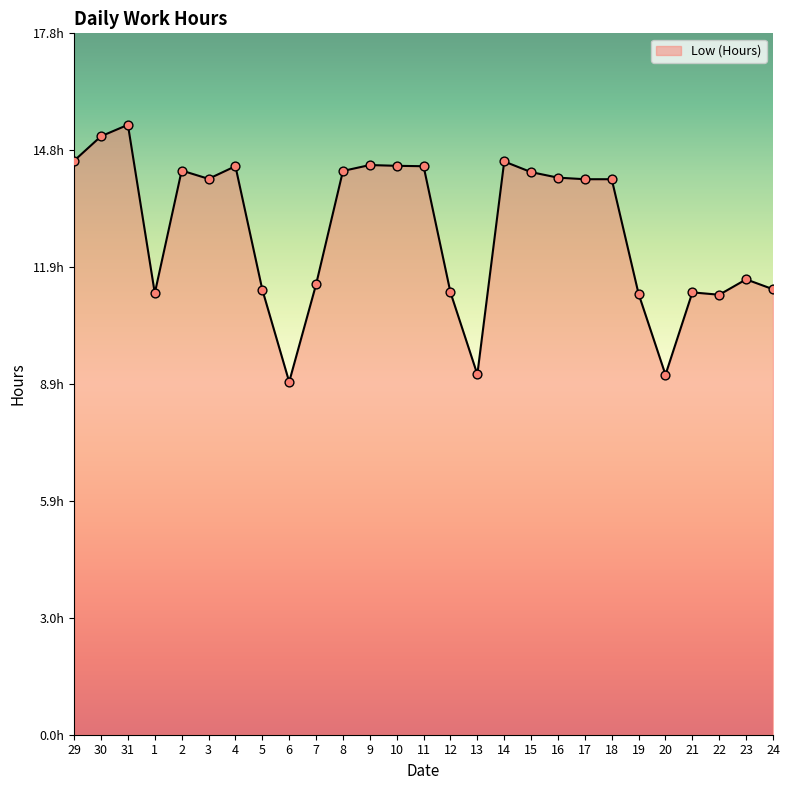

What is the change in value from 18 to 24?

-2.8